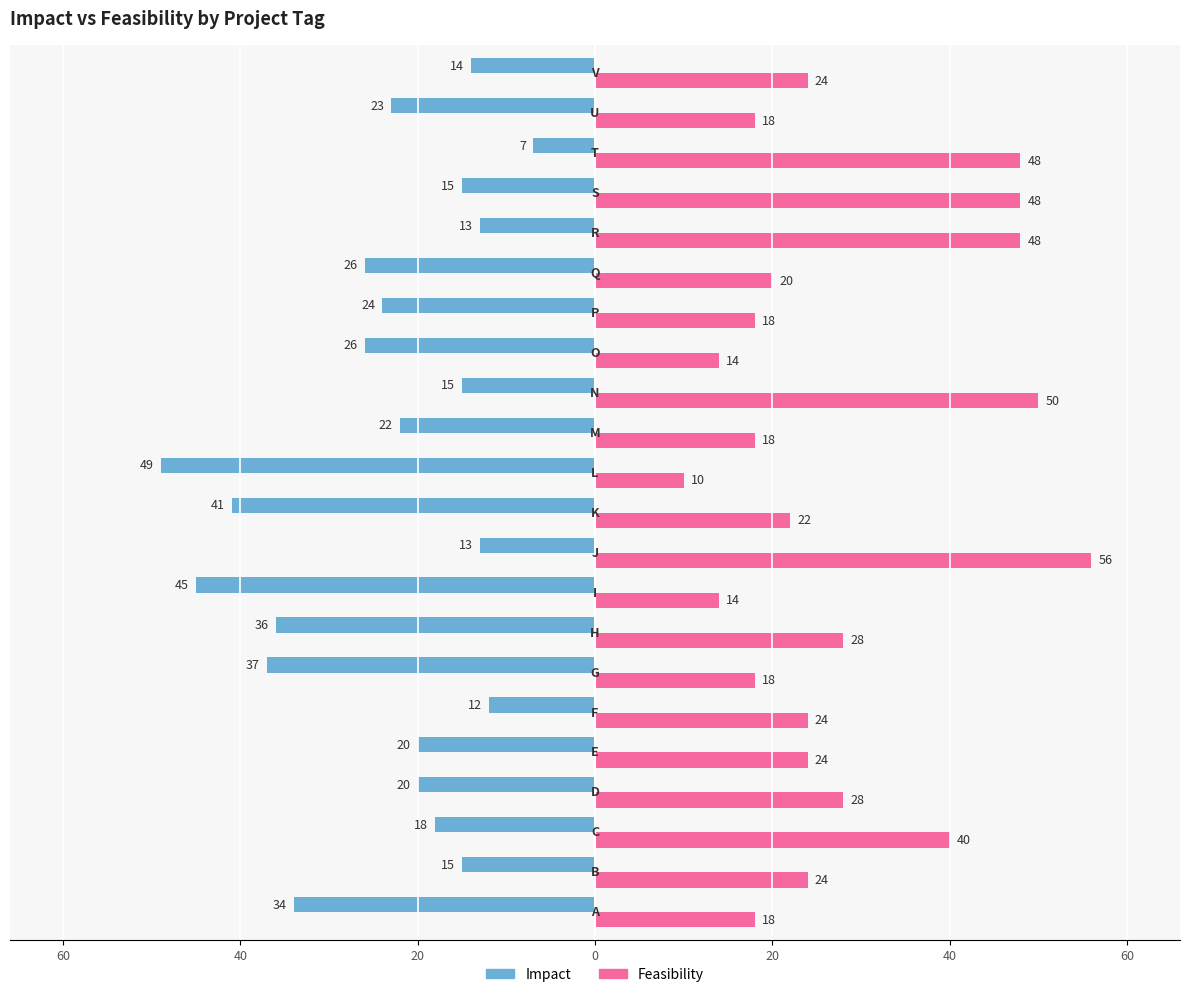

What are all the series names shown in the legend?

Impact, Feasibility